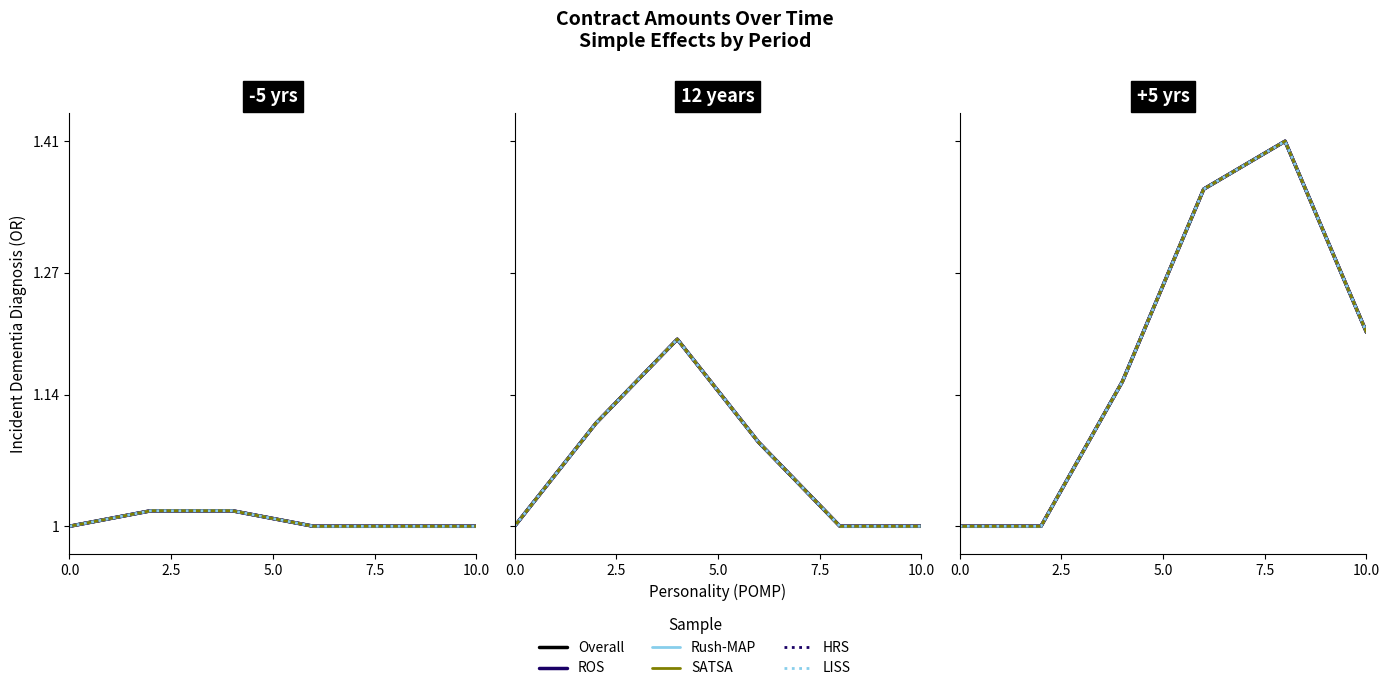

What value does the SATSA series have at 7.5?

1.4